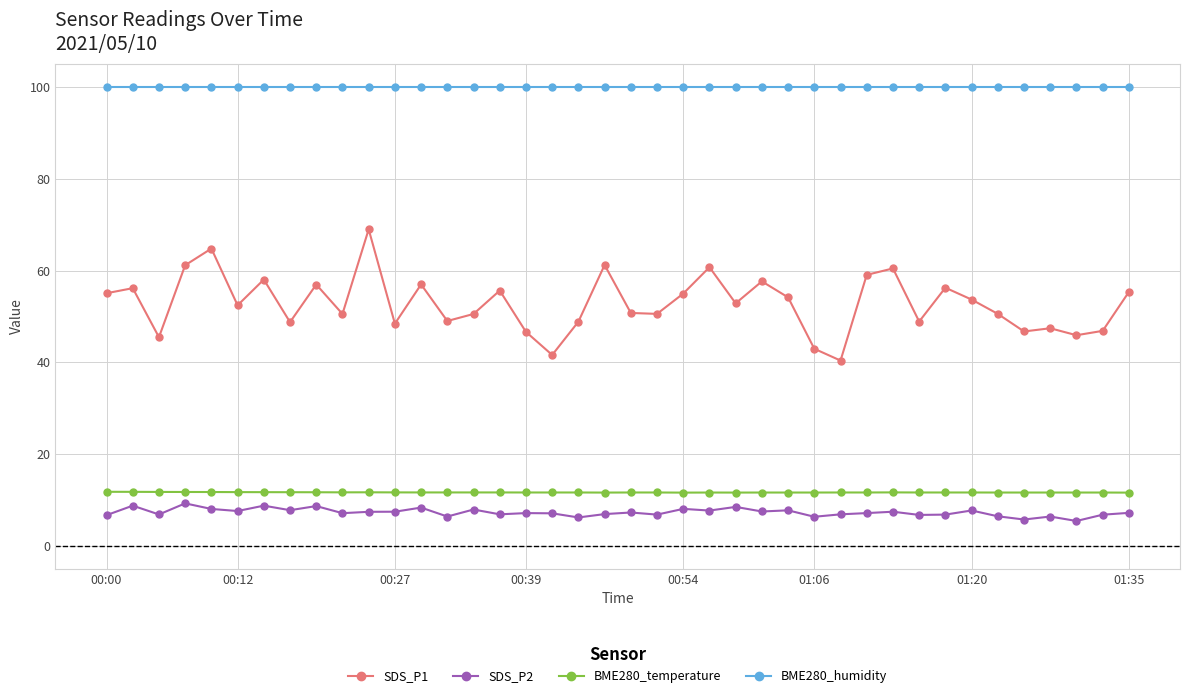

Which series has the largest total across all categories?

BME280_humidity